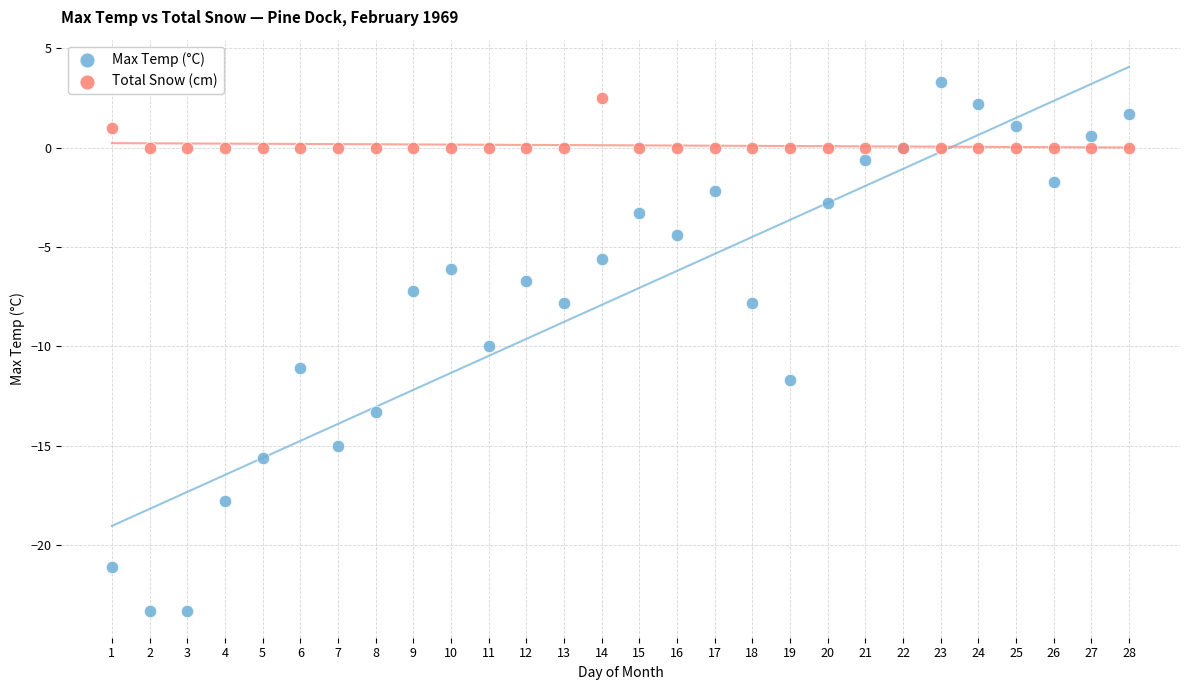

What are all the series names shown in the legend?

Max Temp (°C), Total Snow (cm)